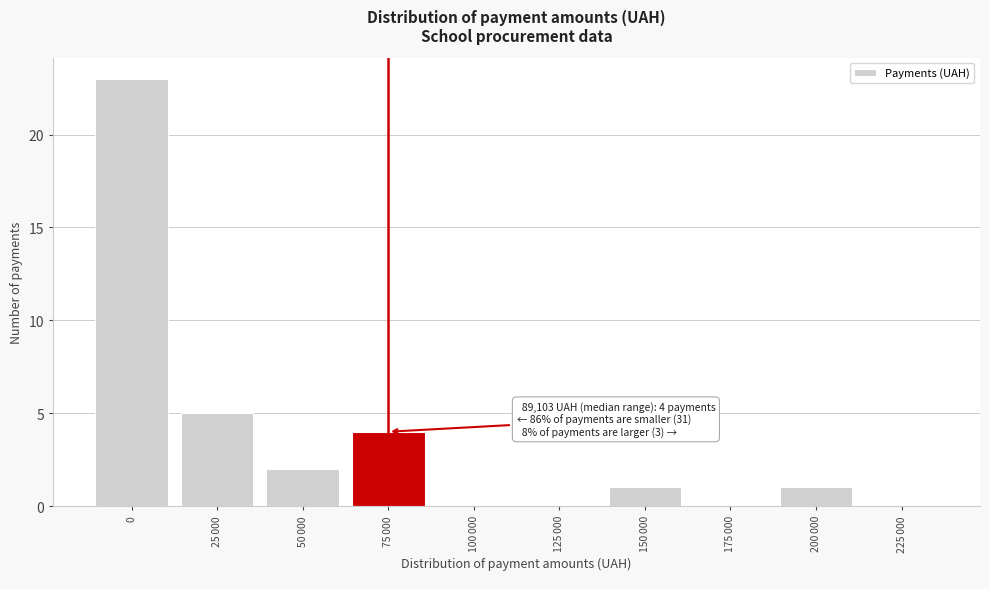

What is the greatest value displayed?

23